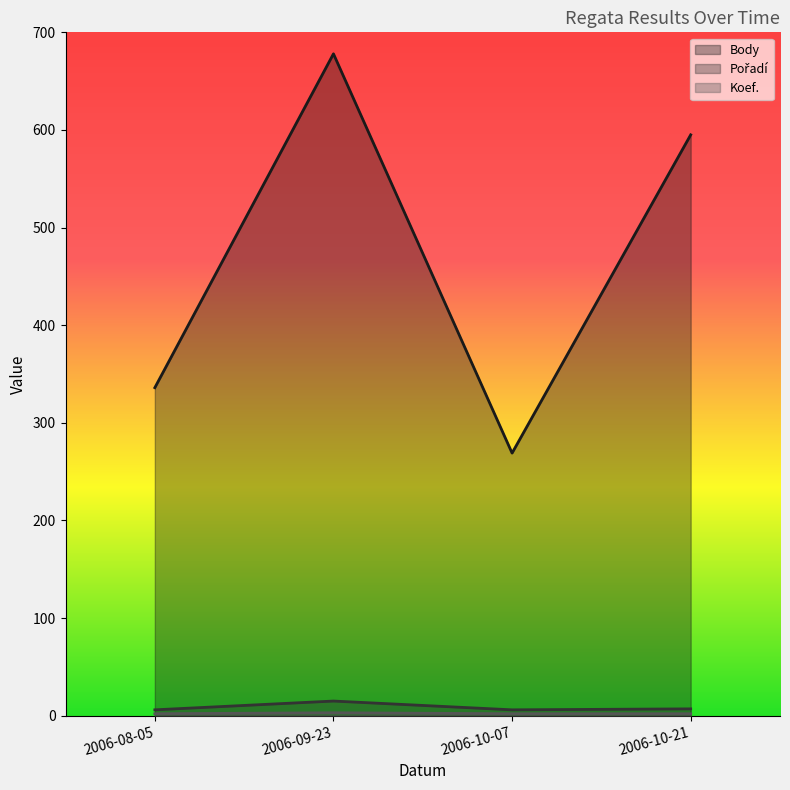

What is the label of the 2nd point from the right?

2006-10-07